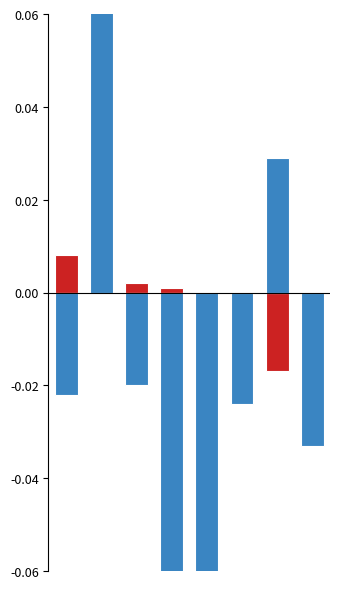

Is it true that Daily equals -0.0 at 5?

False